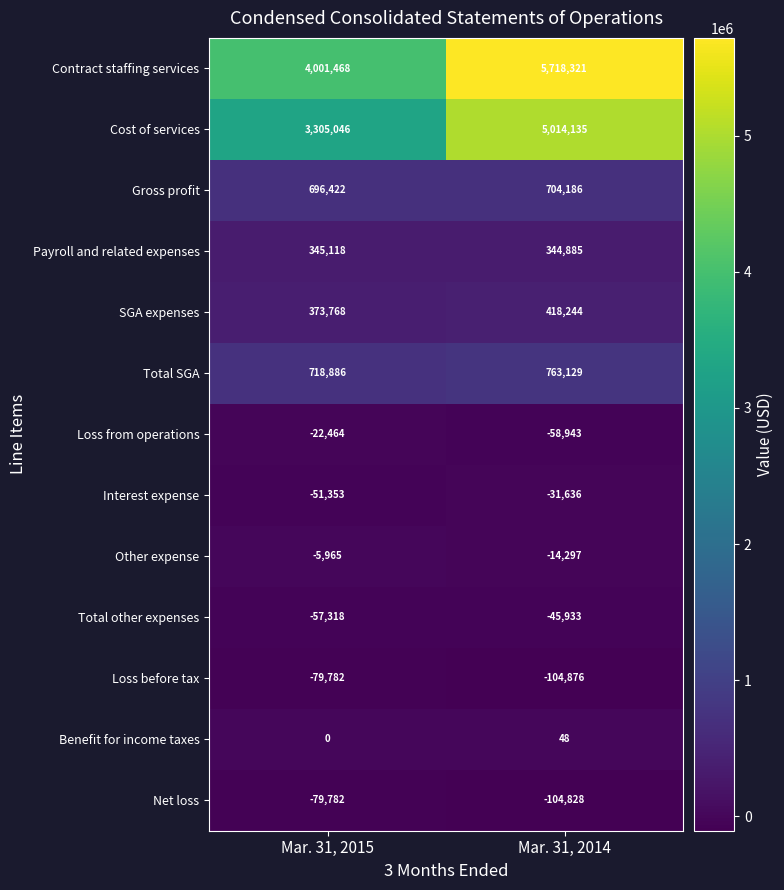

What is the approximate value of Loss before tax at Mar. 31, 2015, to the nearest 100?

-79800